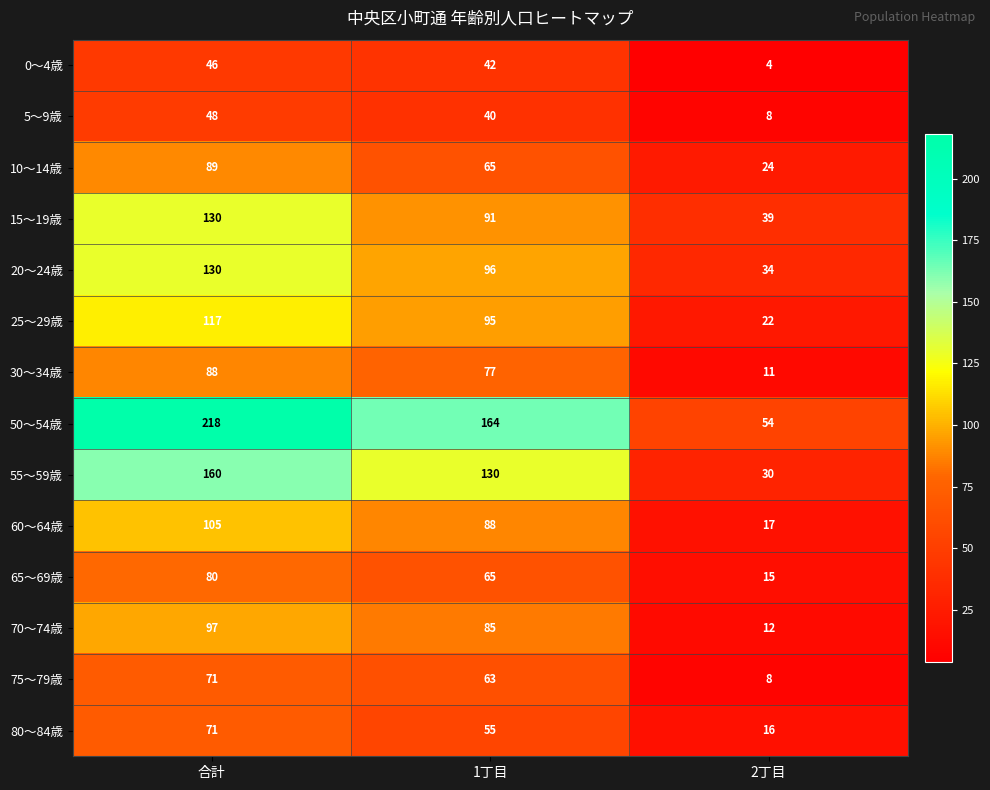

True or false: 80～84歳 has a value of 114 at 合計.

False